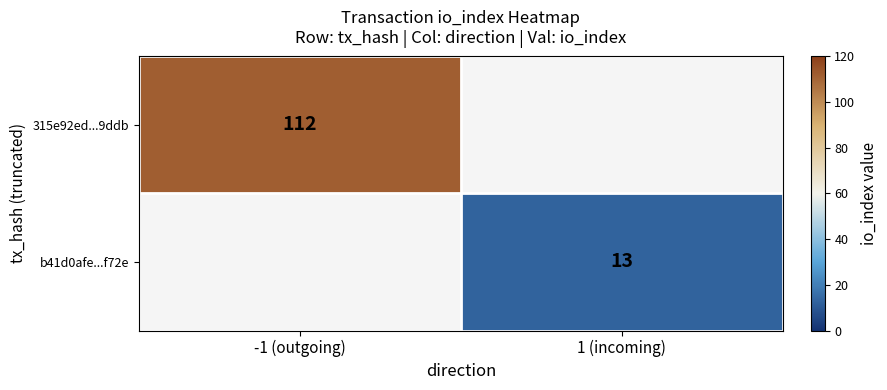

How many data points does each series have?

2